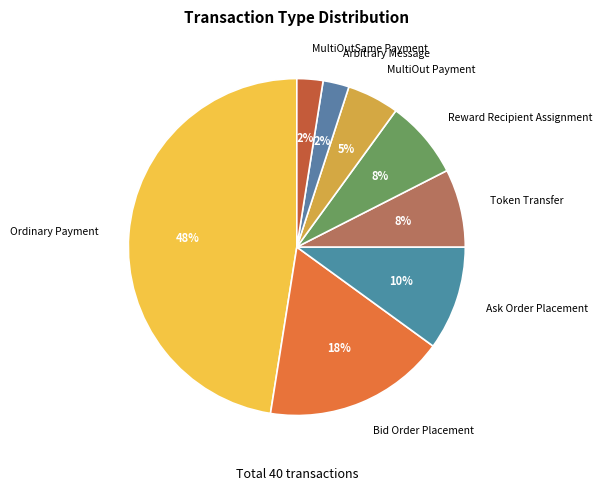

What percentage is the Token Transfer slice, to the nearest percent?

8%